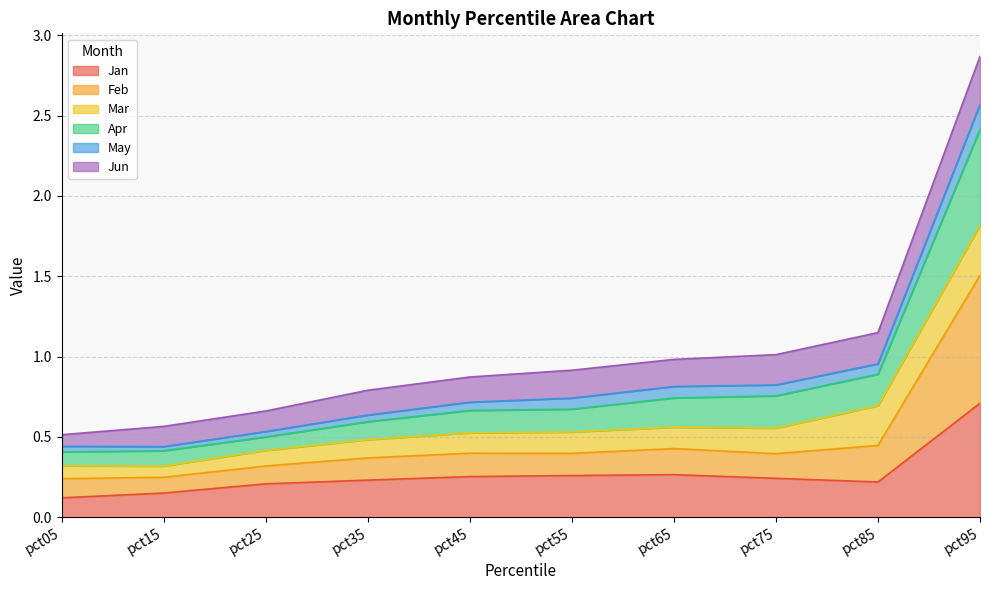

Is the value of Feb at pct05 greater than the value of Apr at pct65?

No